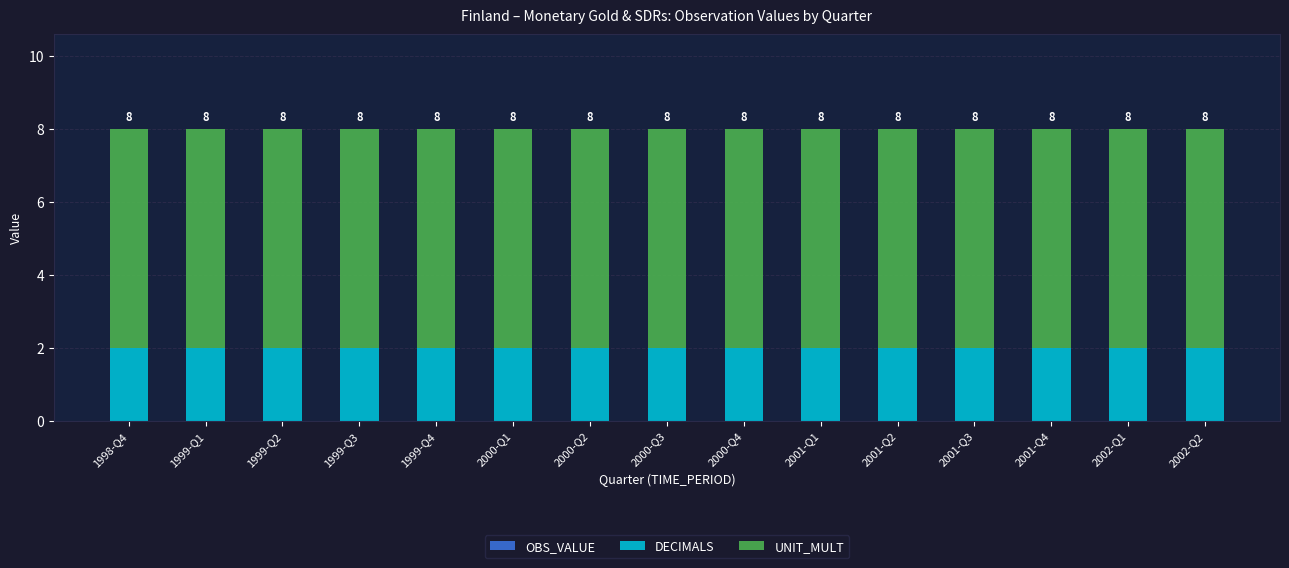

What is the total value across all series at 2002-Q1?

8